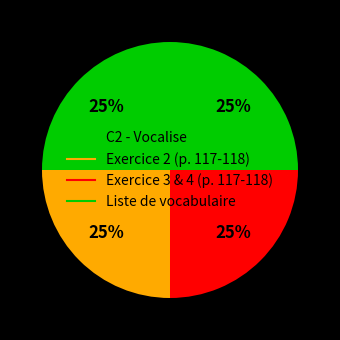

How many slices are in this pie chart?

4